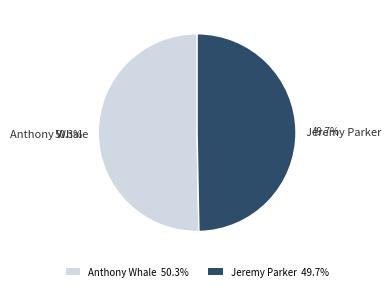

Which slice is the smallest?

Jeremy Parker